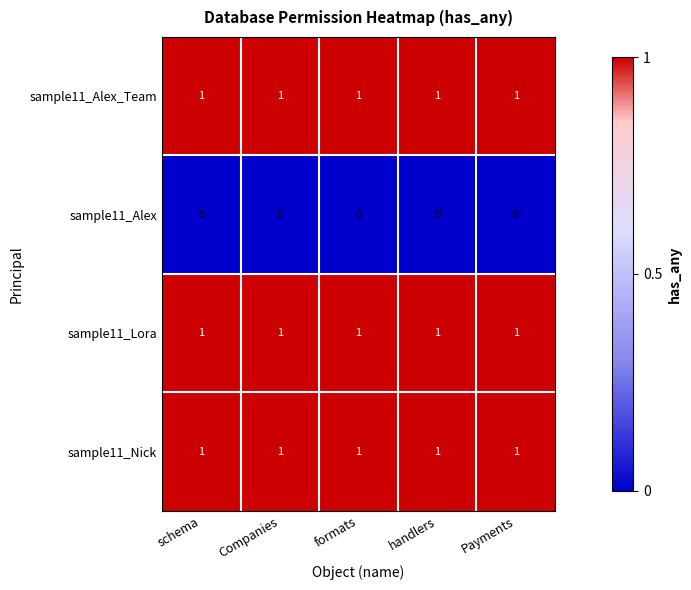

At how many categories does at least one series exceed 0?

5